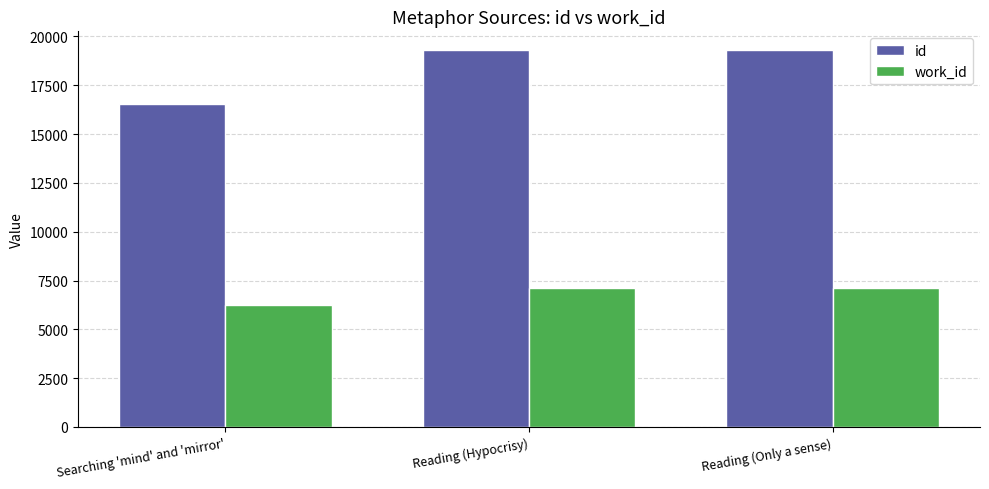

Is the value of work_id at Reading (Hypocrisy) greater than the value of id at Reading (Hypocrisy)?

No